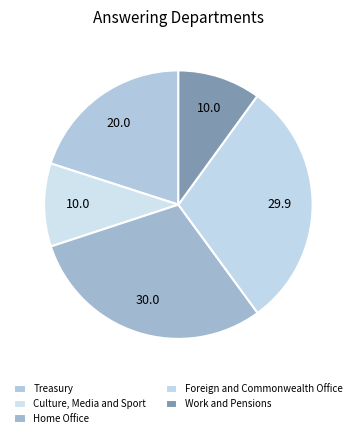

Count the number of slices in the pie.

5